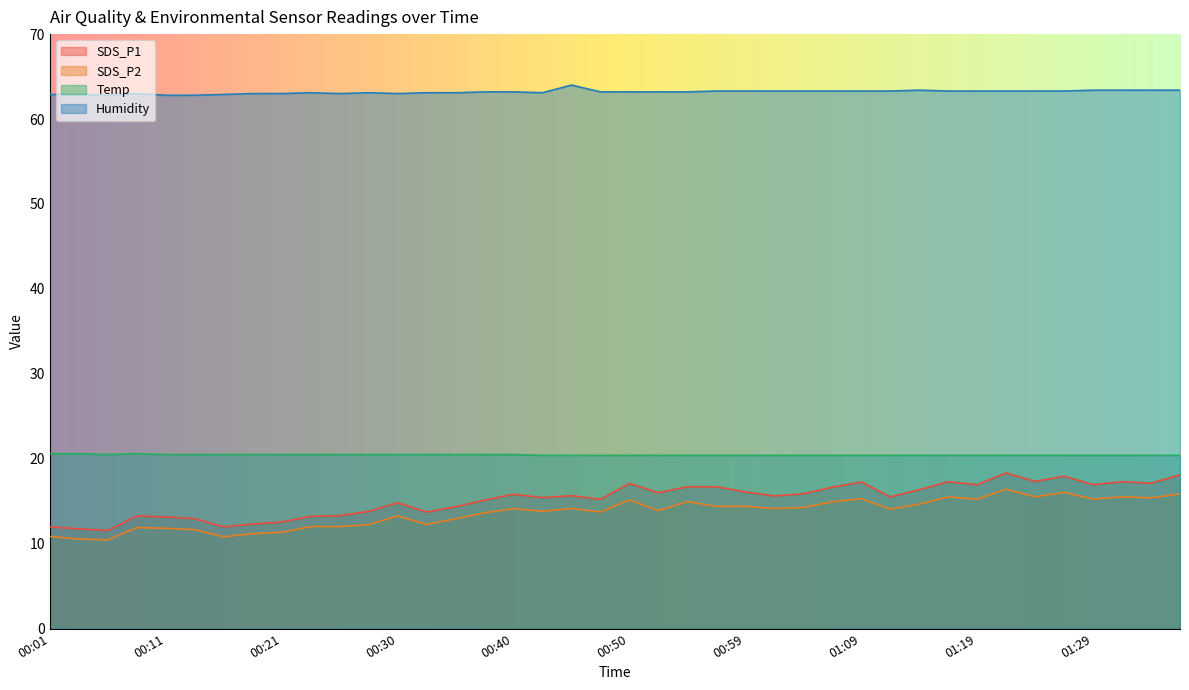

Which series has the largest total across all categories?

Humidity